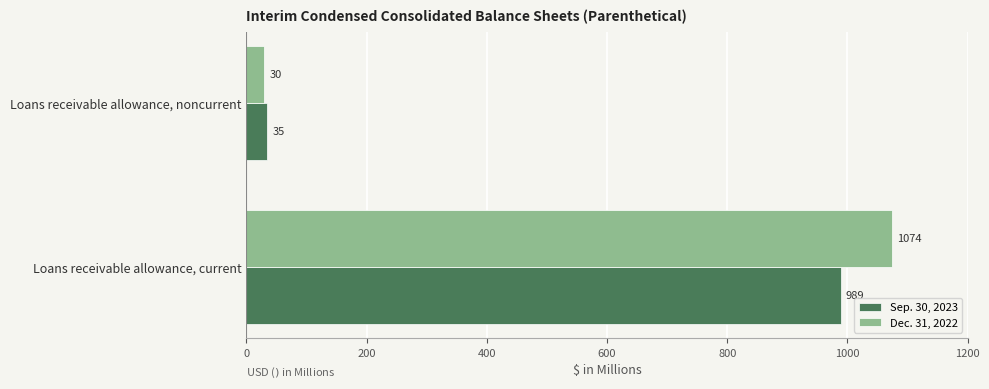

List the series in order of their peak value, highest first.

Dec. 31, 2022, Sep. 30, 2023